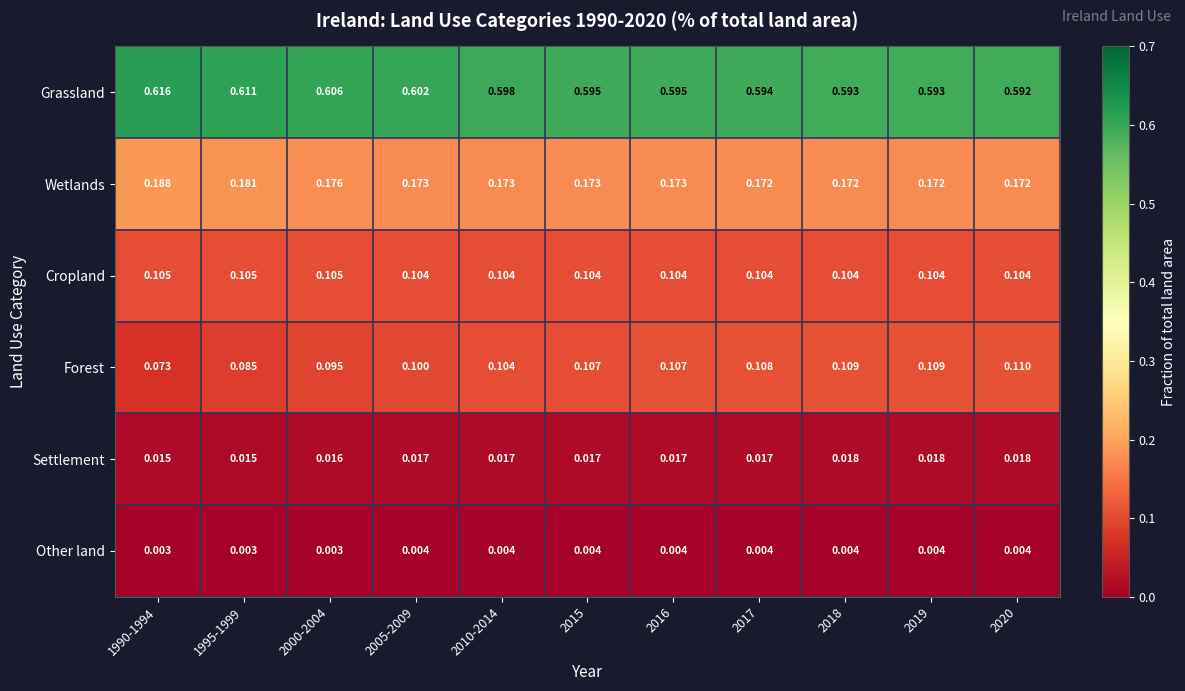

Is the value of Forest at 2019 greater than the value of Wetlands at 2000-2004?

No